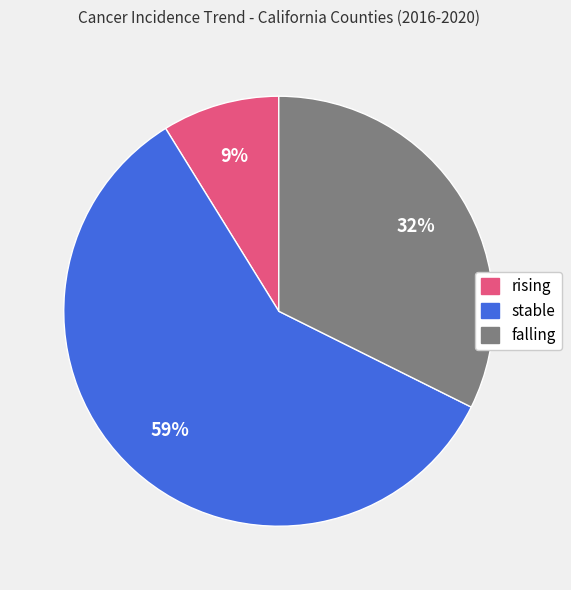

Rank the categories by value from lowest to highest.

rising, falling, stable